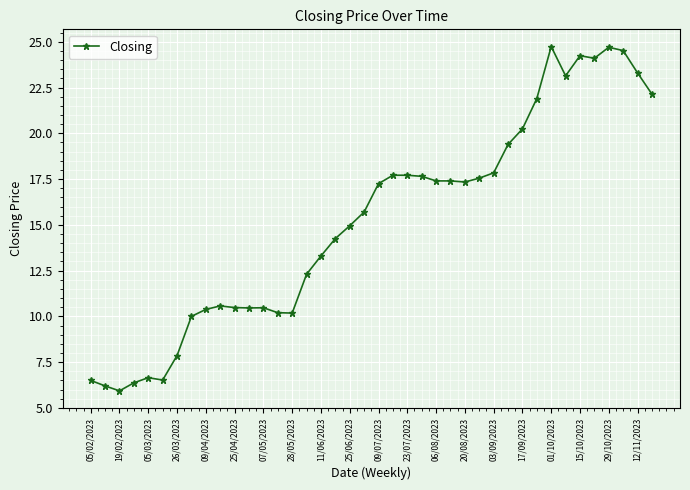

What is the smallest value displayed?

5.9